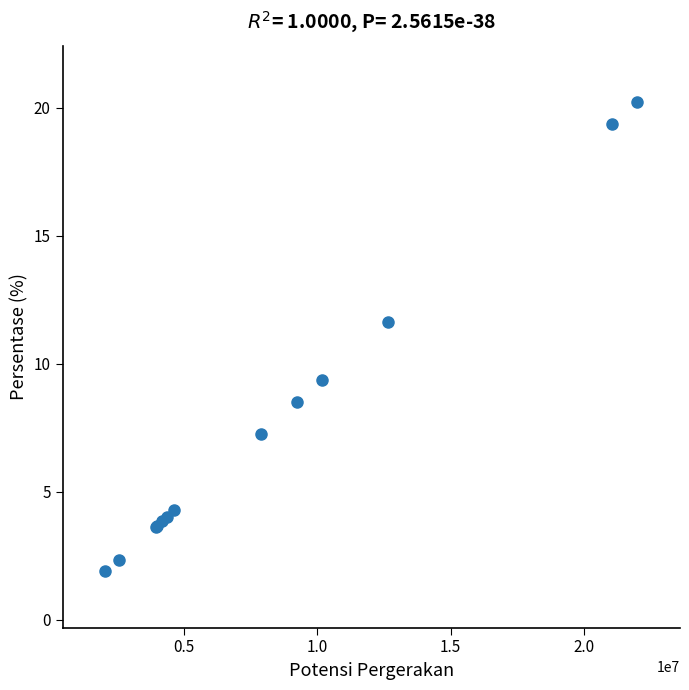

What Y value in the scatter plot is closest to 11?

11.6